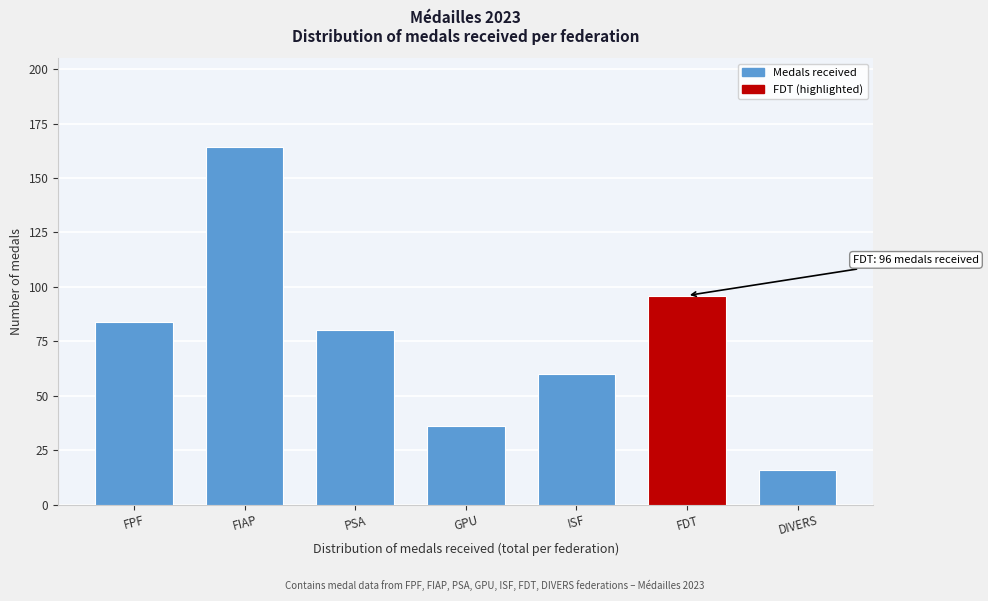

Reading left to right, what are all the values shown in this chart?

FPF=84	FIAP=164	PSA=80	GPU=36	ISF=60	FDT=96	DIVERS=16